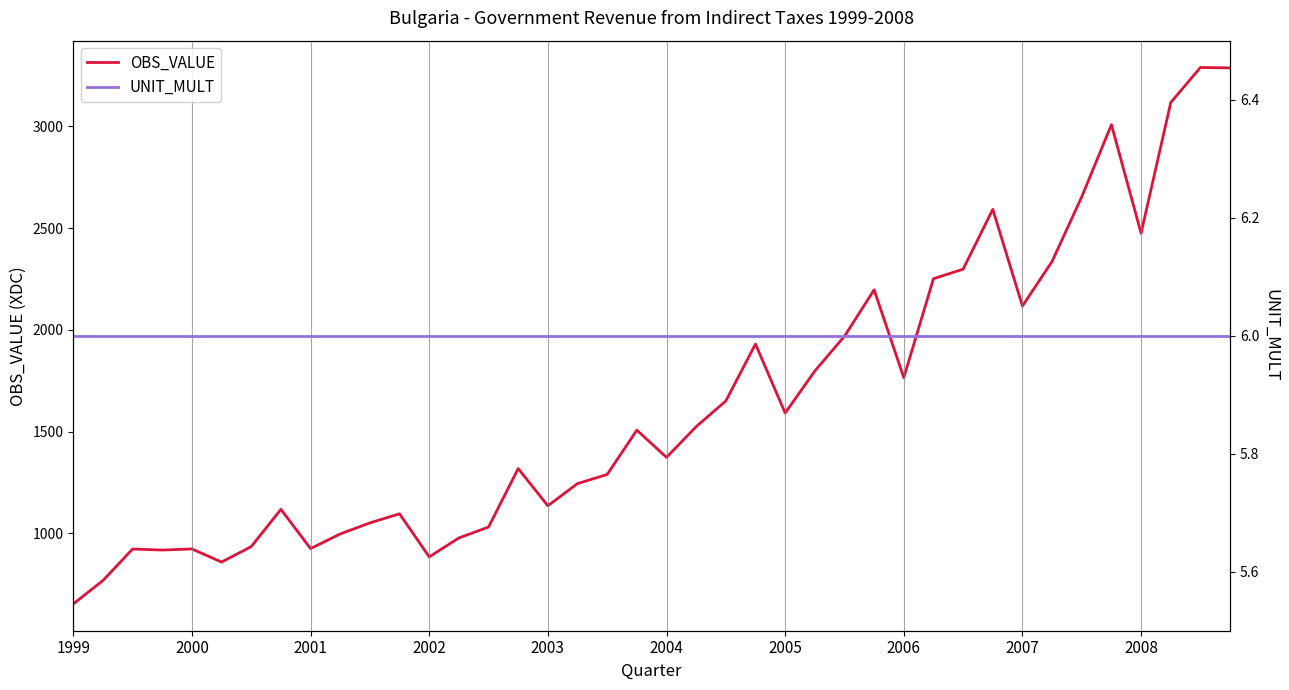

Which category has the lowest value in the OBS_VALUE series?

1999